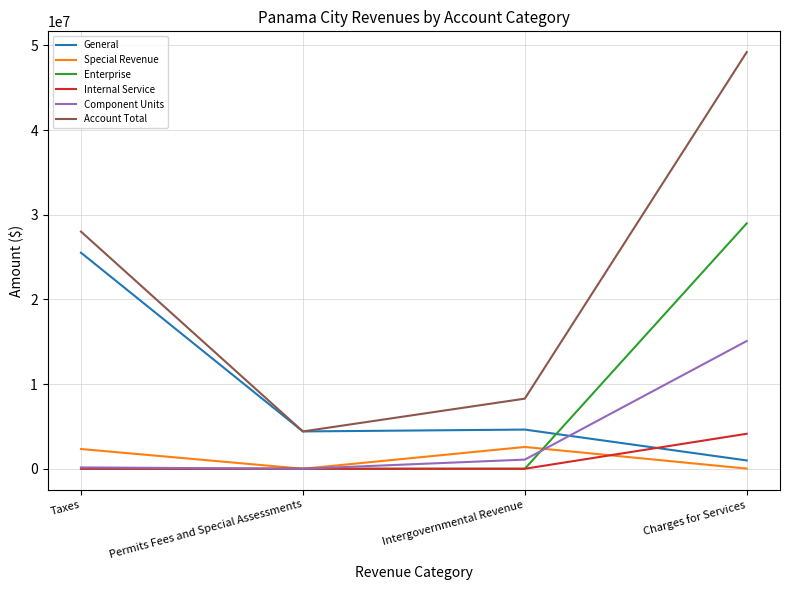

What are all the series names shown in the legend?

General, Special Revenue, Enterprise, Internal Service, Component Units, Account Total